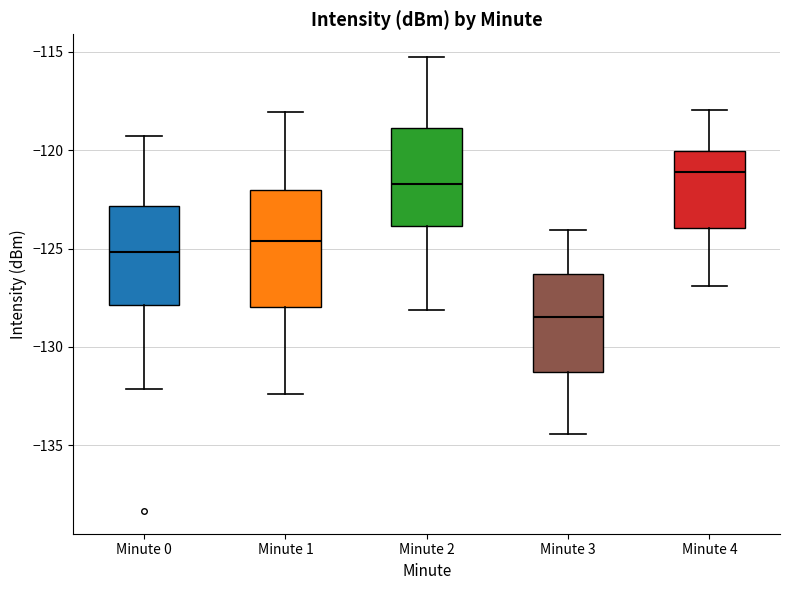

Which box is the tallest, from its lower edge to its upper edge?

Minute 1